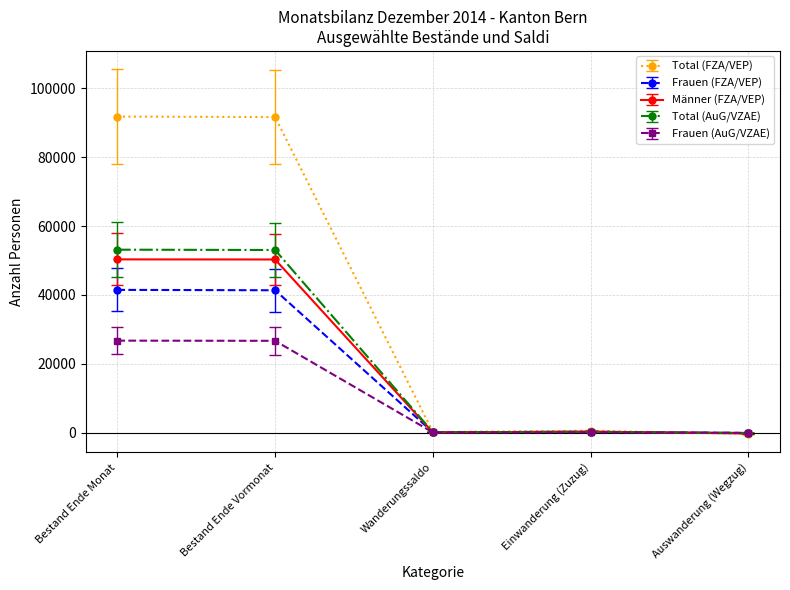

At which label is Männer (FZA/VEP) closest to 25045?

Einwanderung (Zuzug)